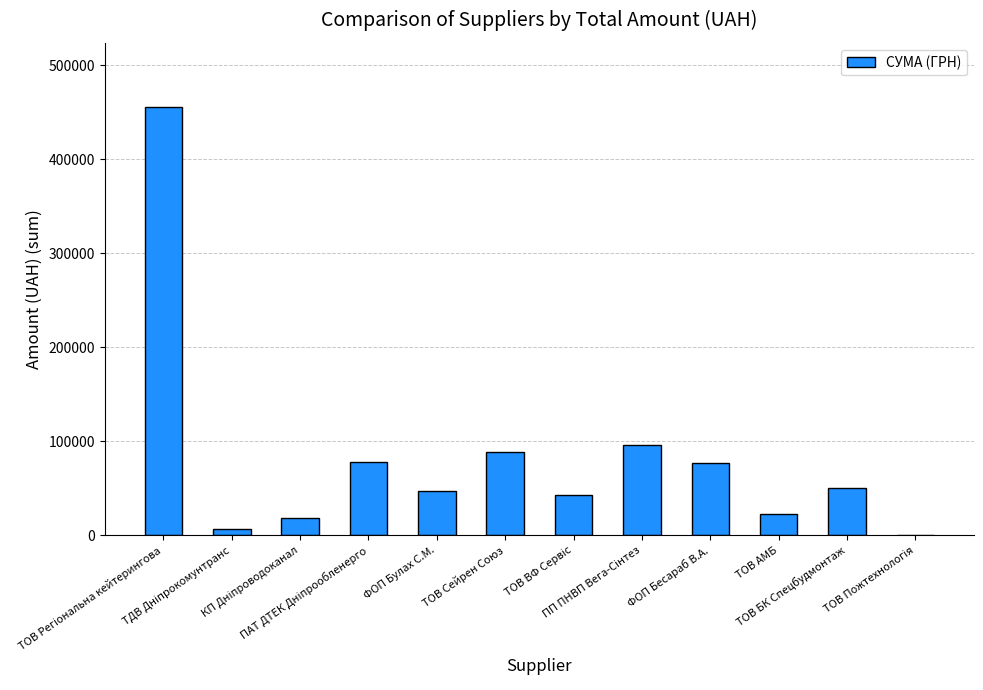

What is the maximum value shown in the chart?

455440.8